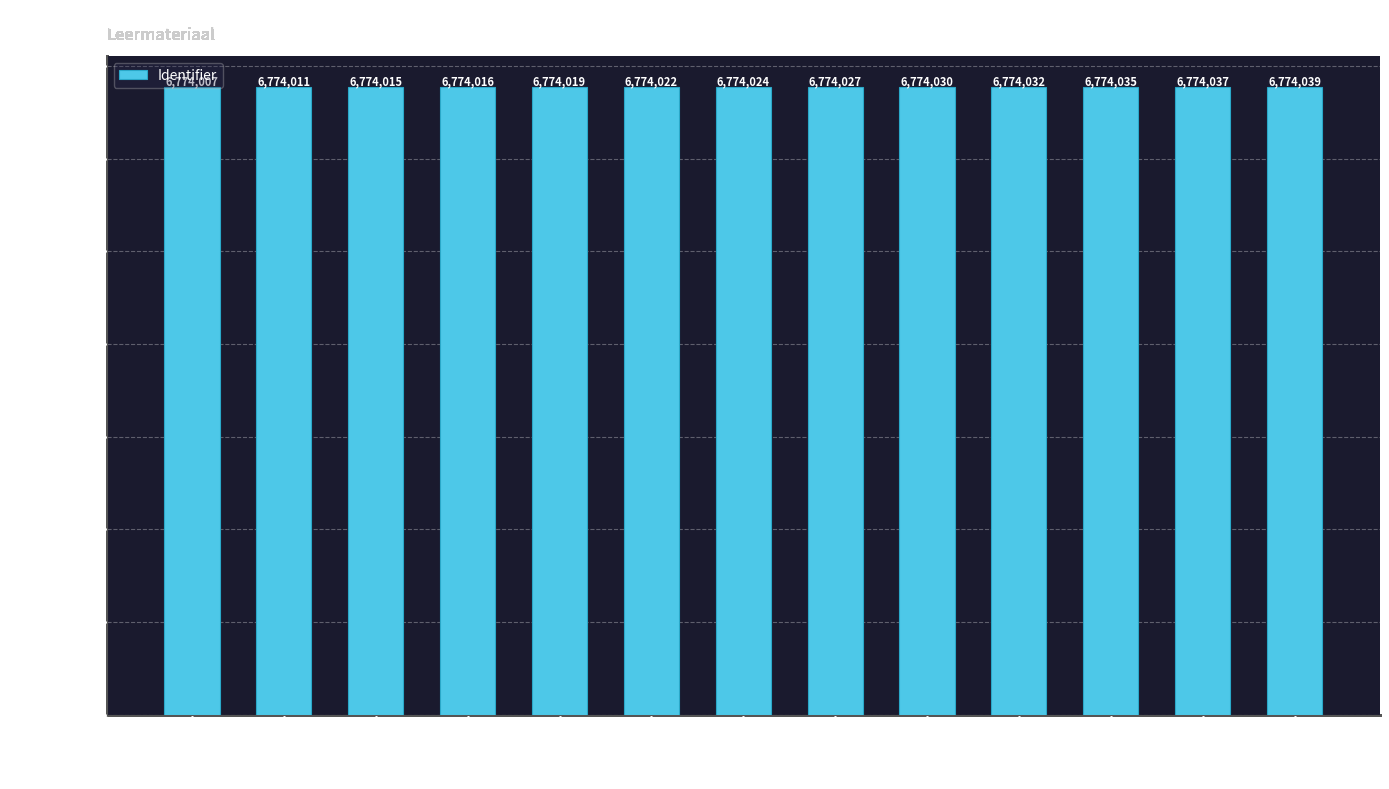

At which label does the data first exceed 6774024?

Verwerking